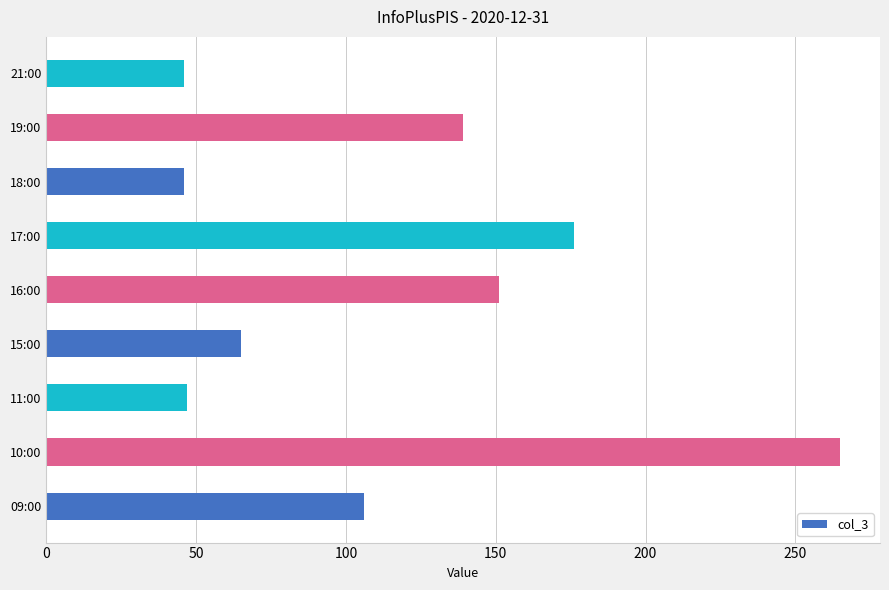

What is the sum of the values at 10:00 and 15:00?

330